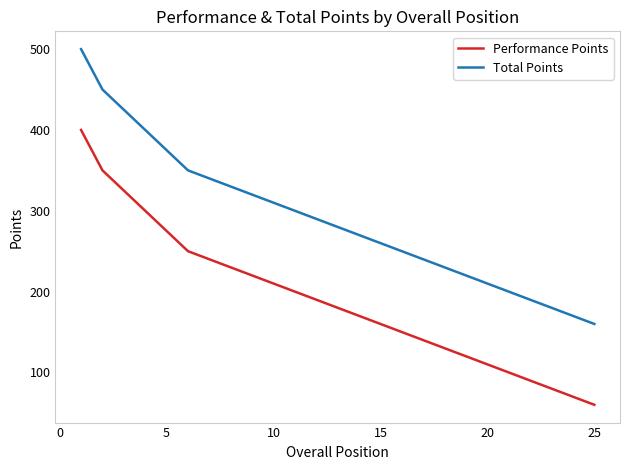

What are all the series names shown in the legend?

Performance Points, Total Points